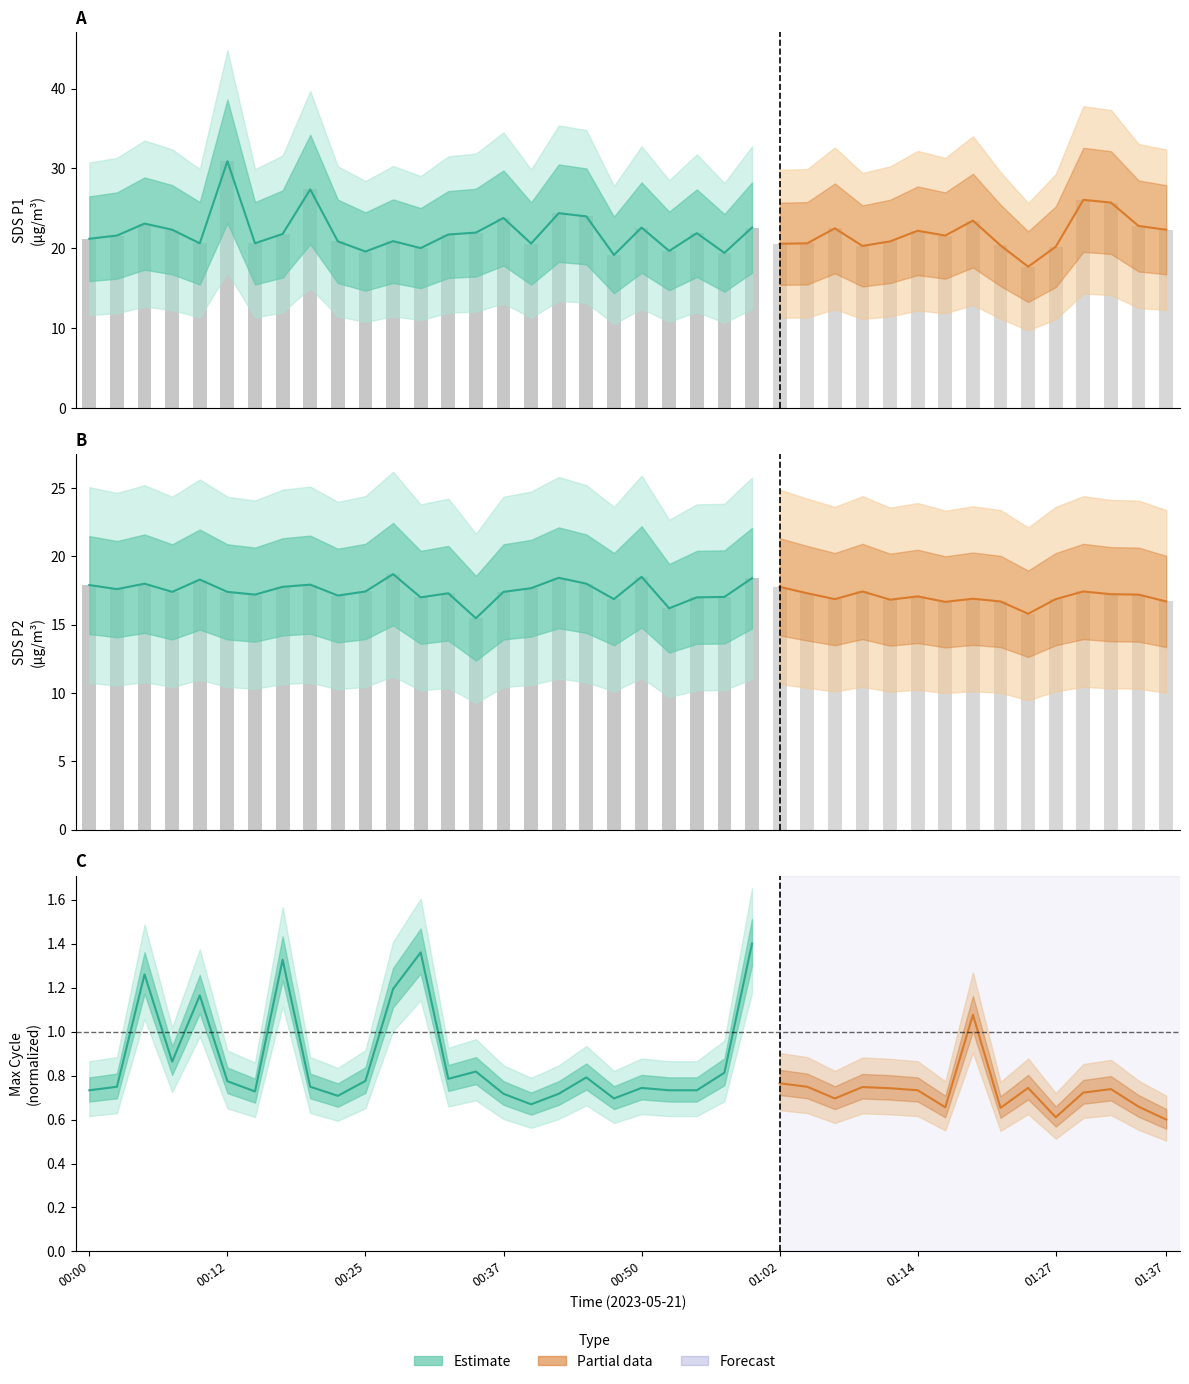

The value of SDS_P1 at 11 is 20.9. True or false?

True